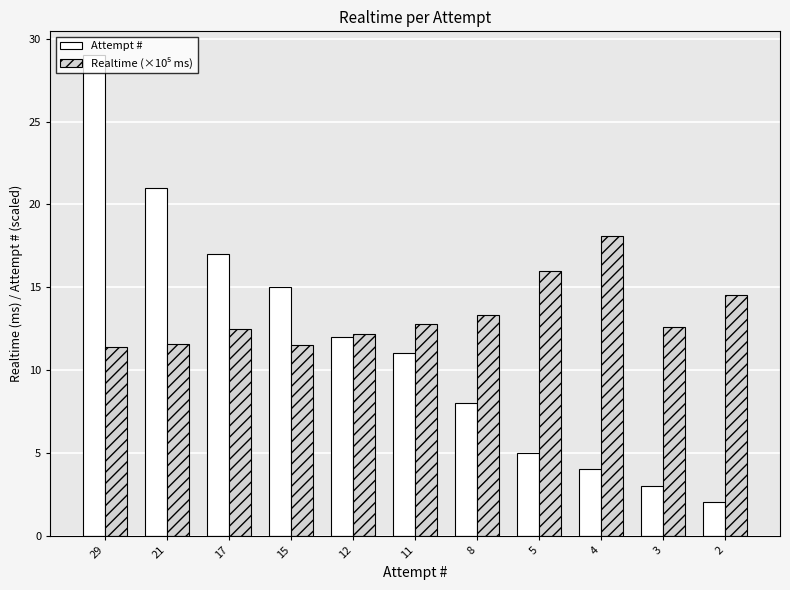

Which category has the lowest value in the Attempt # series?

2